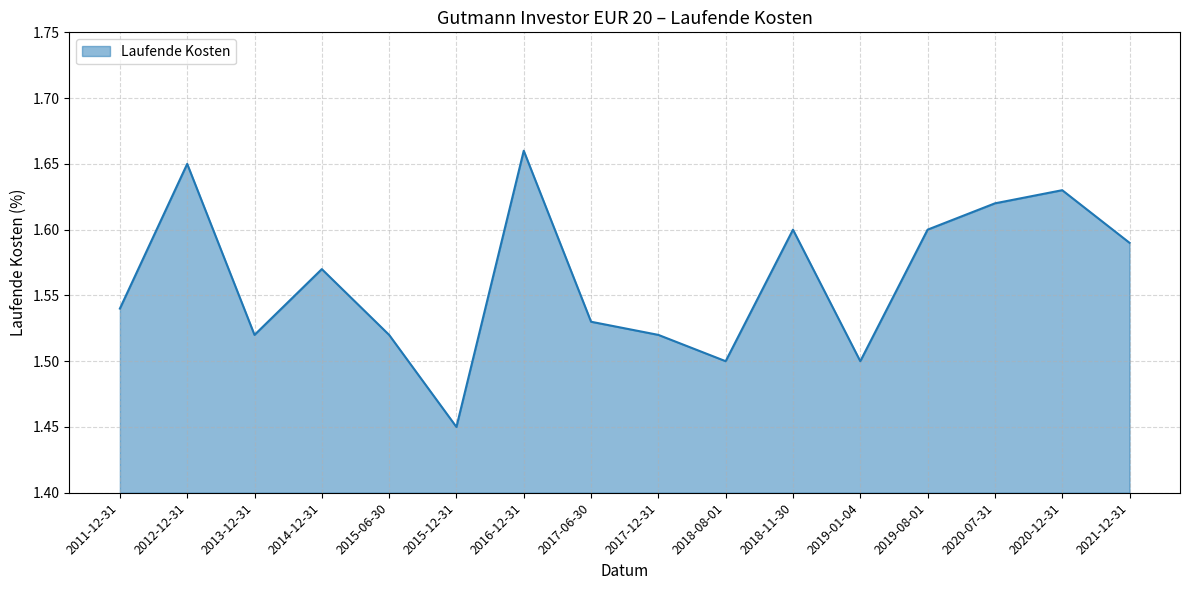

Count the values in the range 1 to 2.

16